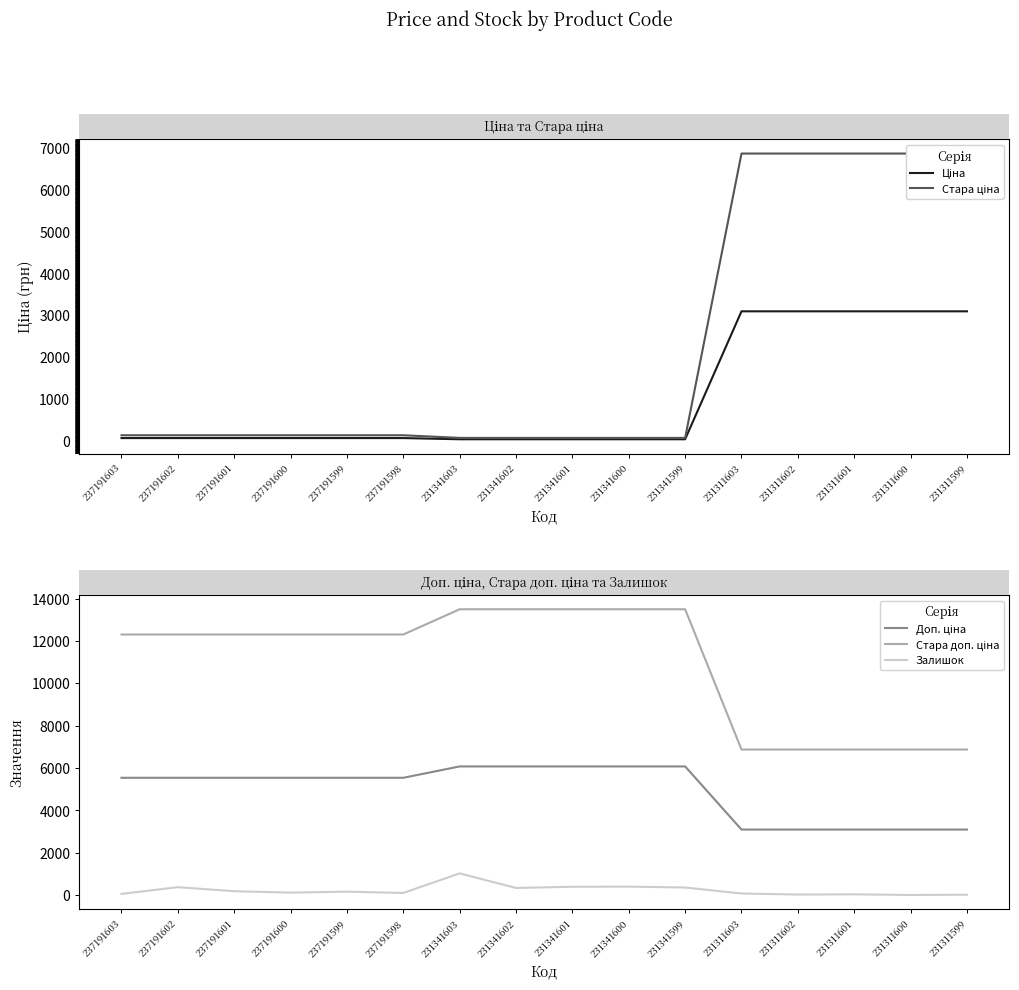

What are all the series names shown in the legend?

Ціна, Стара ціна, Доп. ціна, Стара доп. ціна, Залишок